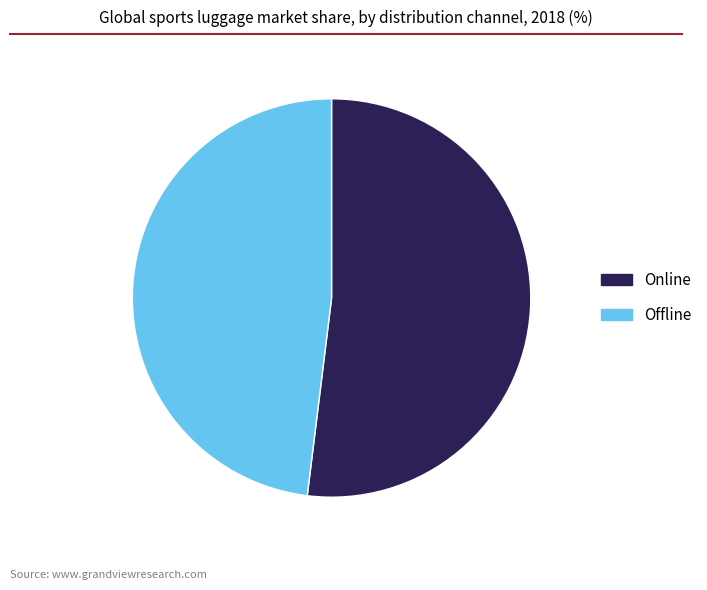

Is there any slice that represents more than half of the pie?

Yes